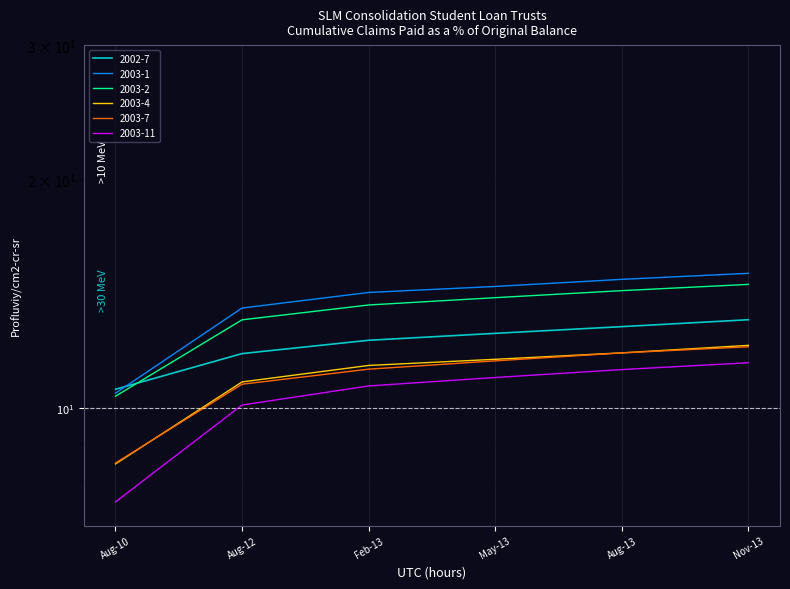

Between which two adjacent categories do 2002-7 and 2003-1 first intersect?

Aug-10 and Aug-12